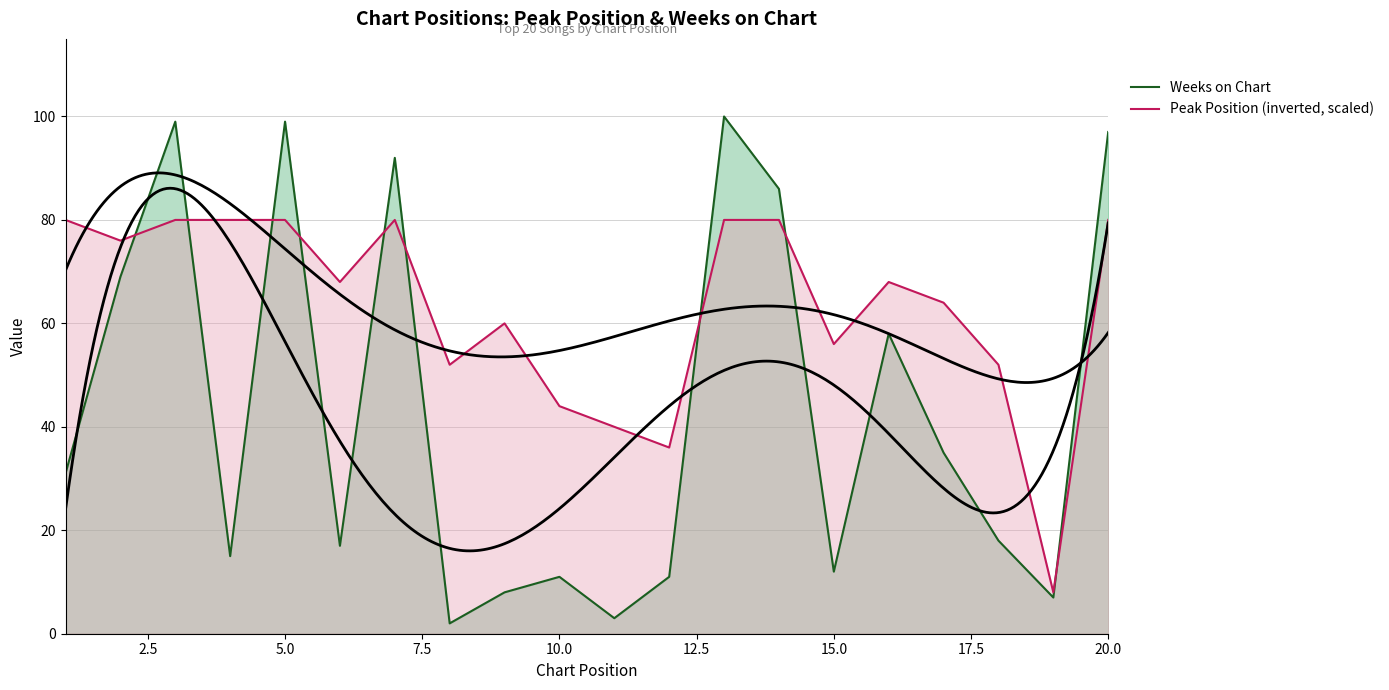

What is the lowest value of the Peak Position (inverted, scaled) series?

8